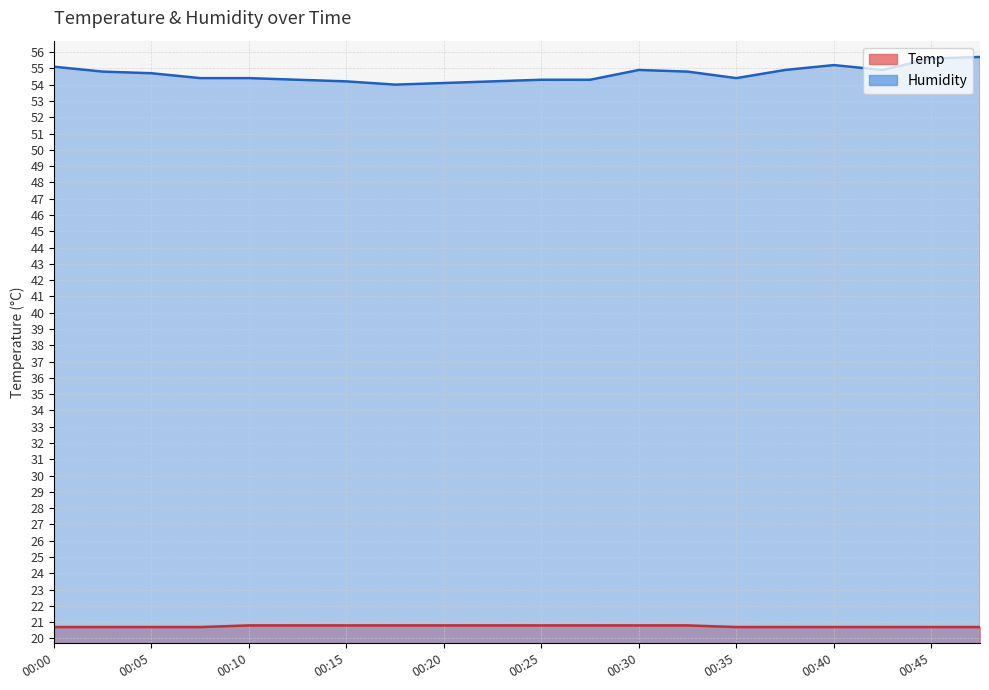

The Temp series shows 35.9 at 00:05. True or false?

False